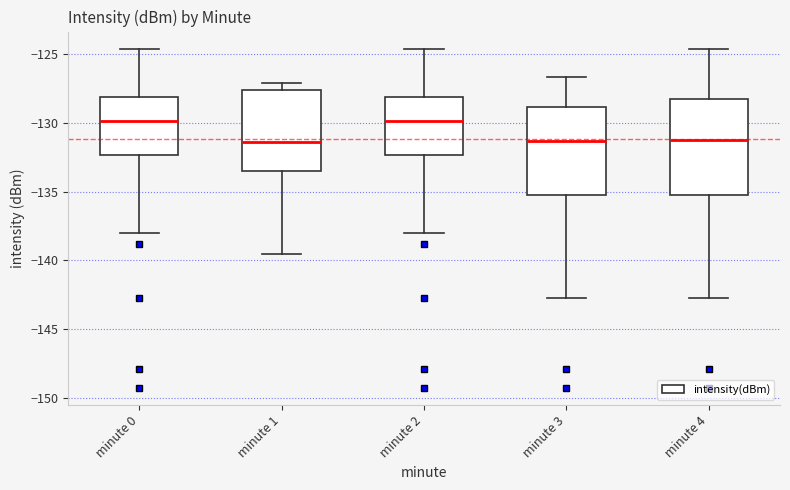

Reading left to right, transcribe this box plot: for each box, give where its median line is, the range the box spans, and where its two whiskers end, as read against the y-axis. The values are not printed on the chart, so give them approximately, as read against the axis.

minute 0: median -130.0, box -132.5 to -128.0, whiskers -138.0 to -124.5
minute 1: median -131.5, box -133.5 to -127.5, whiskers -139.5 to -127.0
minute 2: median -130.0, box -132.5 to -128.0, whiskers -138.0 to -124.5
minute 3: median -131.5, box -135.5 to -129.0, whiskers -143.0 to -126.5
minute 4: median -131.0, box -135.5 to -128.5, whiskers -143.0 to -124.5